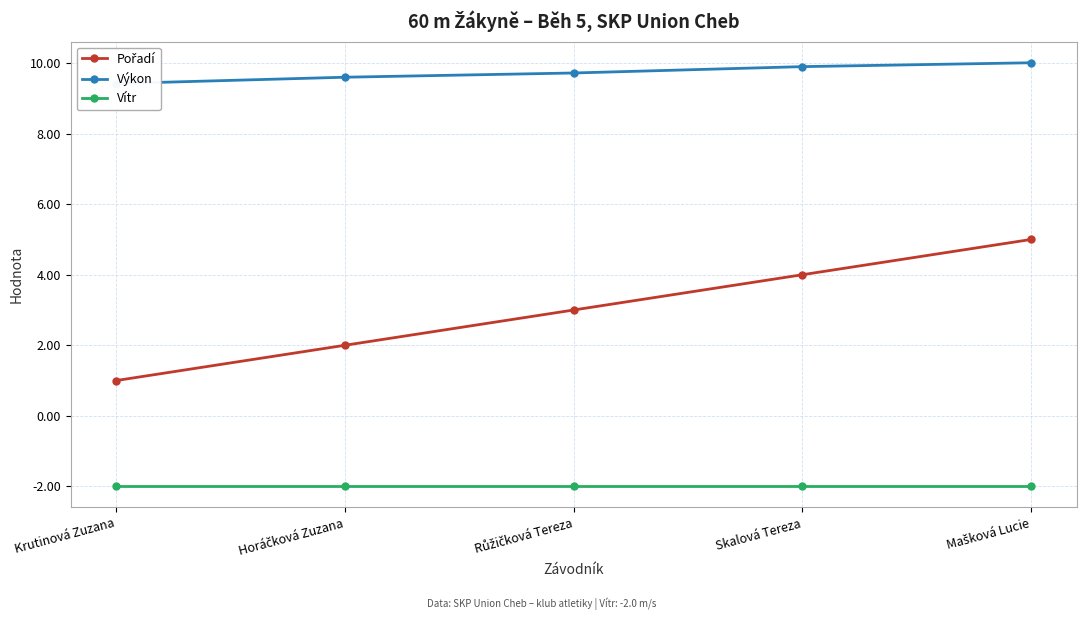

Which label corresponds to the largest value in the chart?

Mašková Lucie